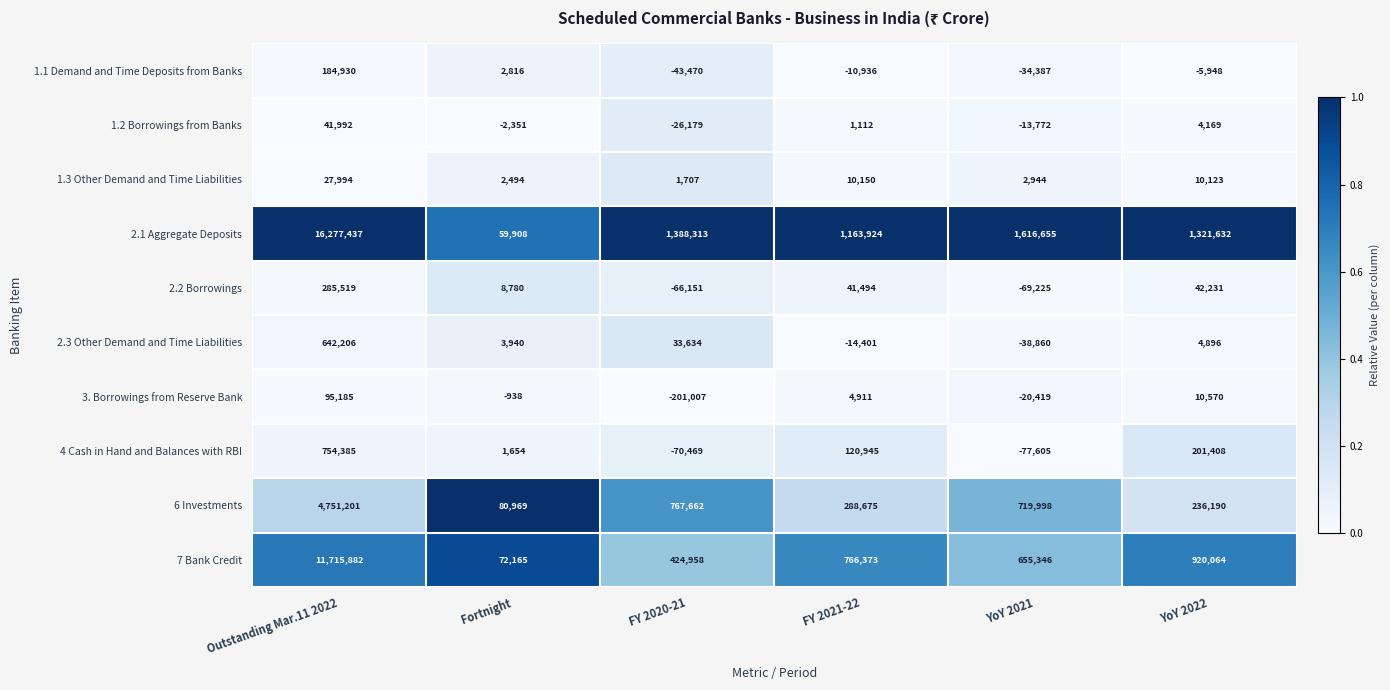

What is the spread (max minus min) of values at Outstanding Mar.11 2022?

16249443